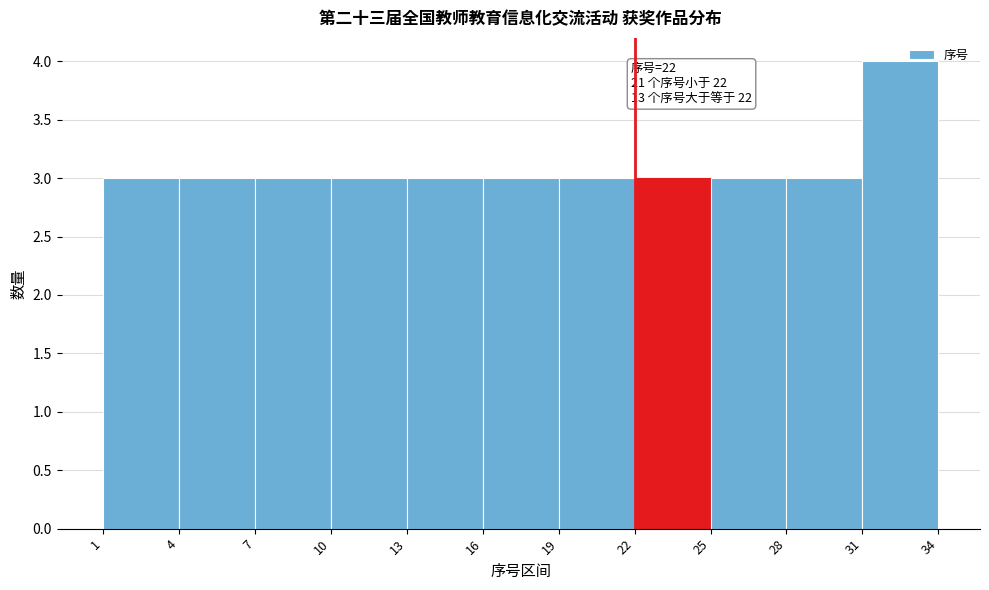

Which range on the x-axis has the tallest bar?

31 to 34